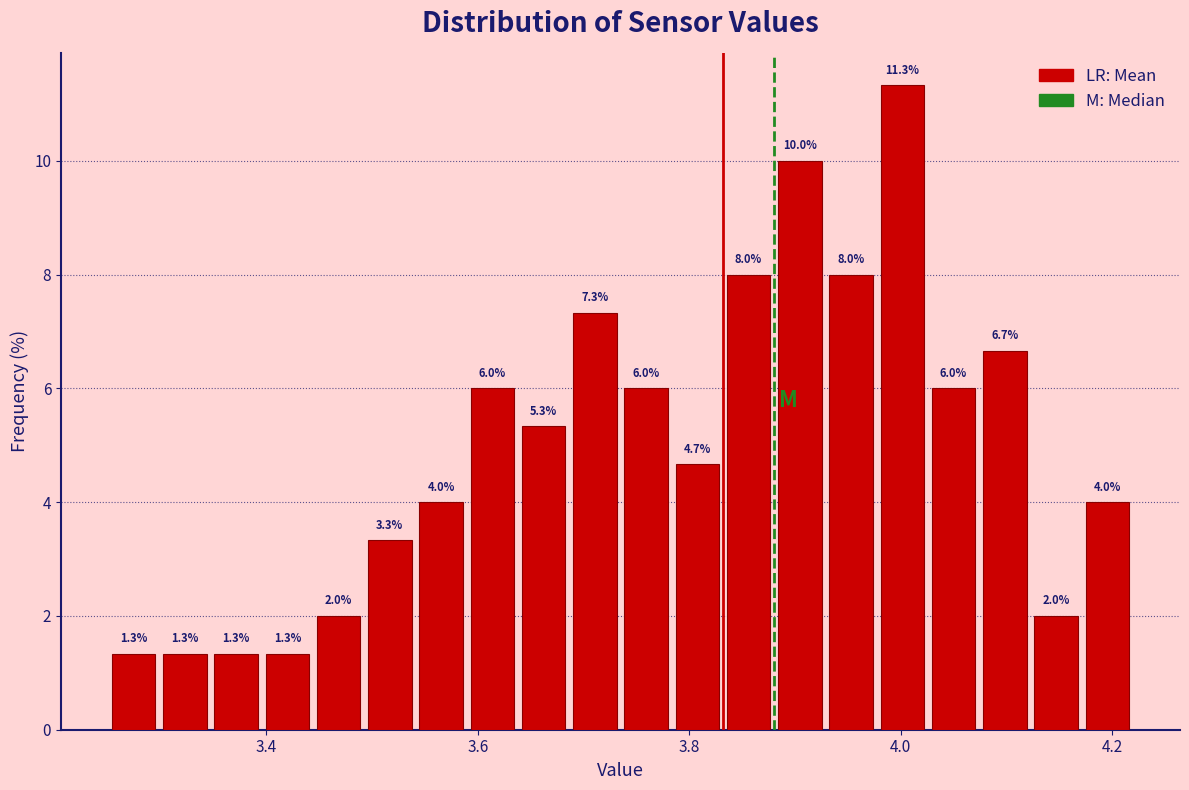

Read against the x-axis, roughly where is the centre of the tallest bar?

4.00